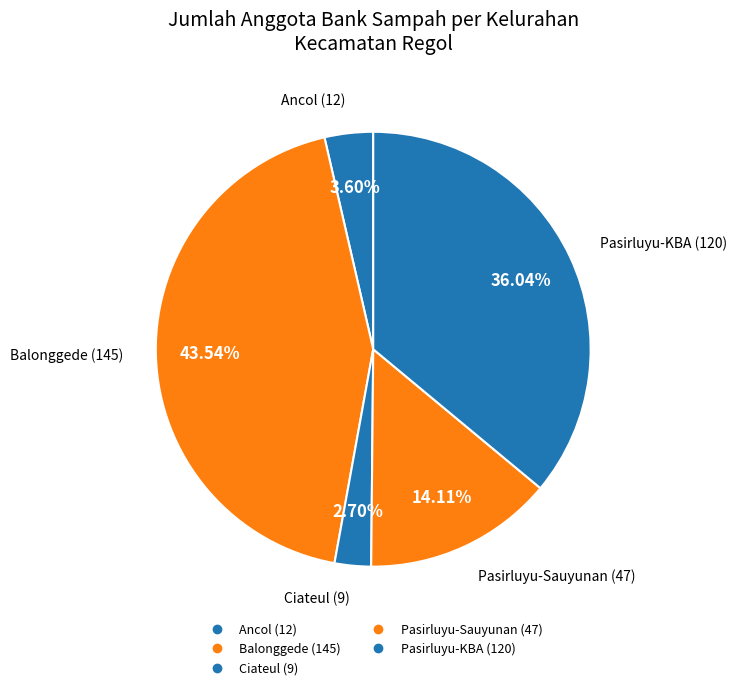

How much of the chart is everything except Pasirluyu-Sauyunan (47)?

85.9%